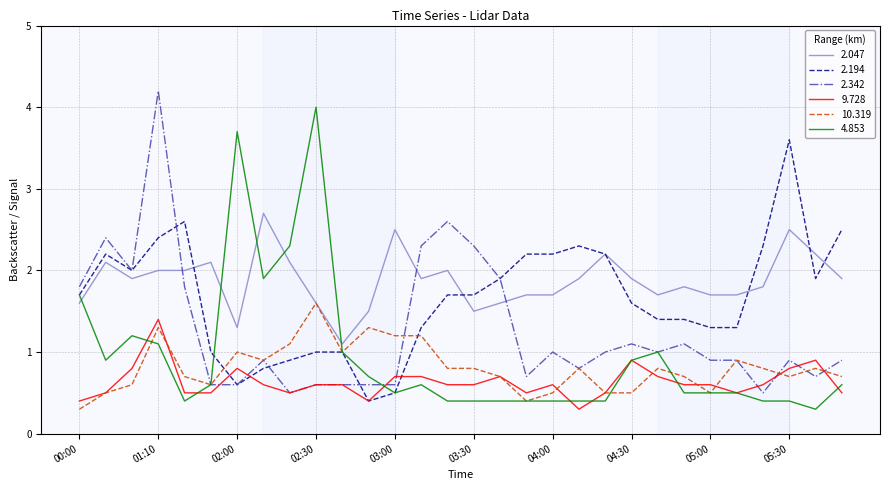

Which series has the largest total across all categories?

2.047